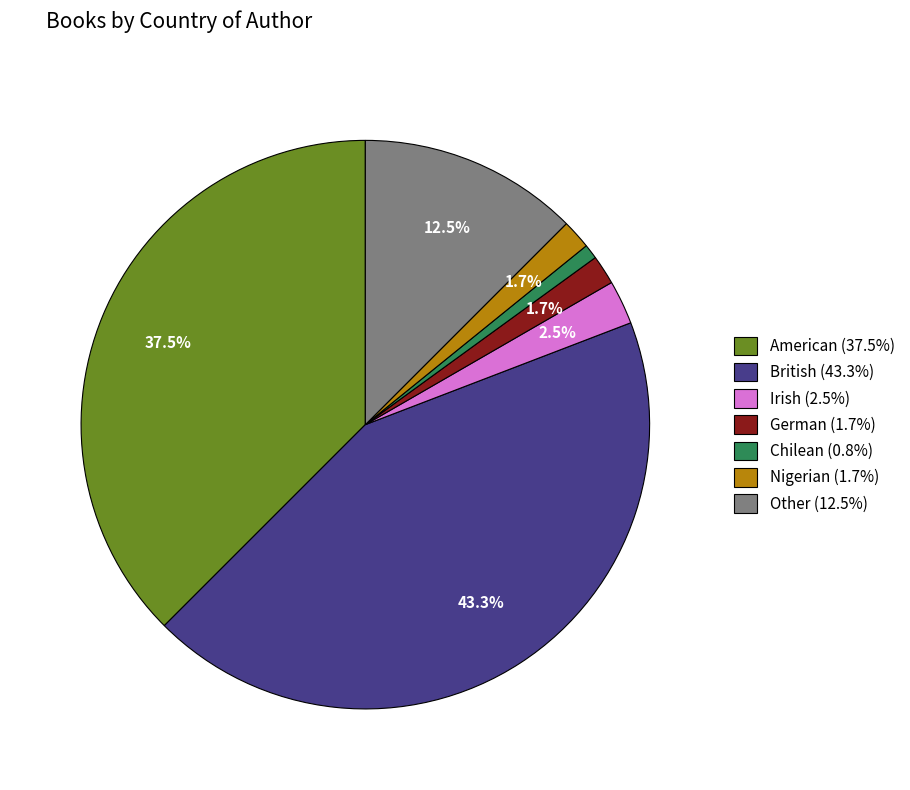

To the nearest percent, what percentage of the pie is British?

43%